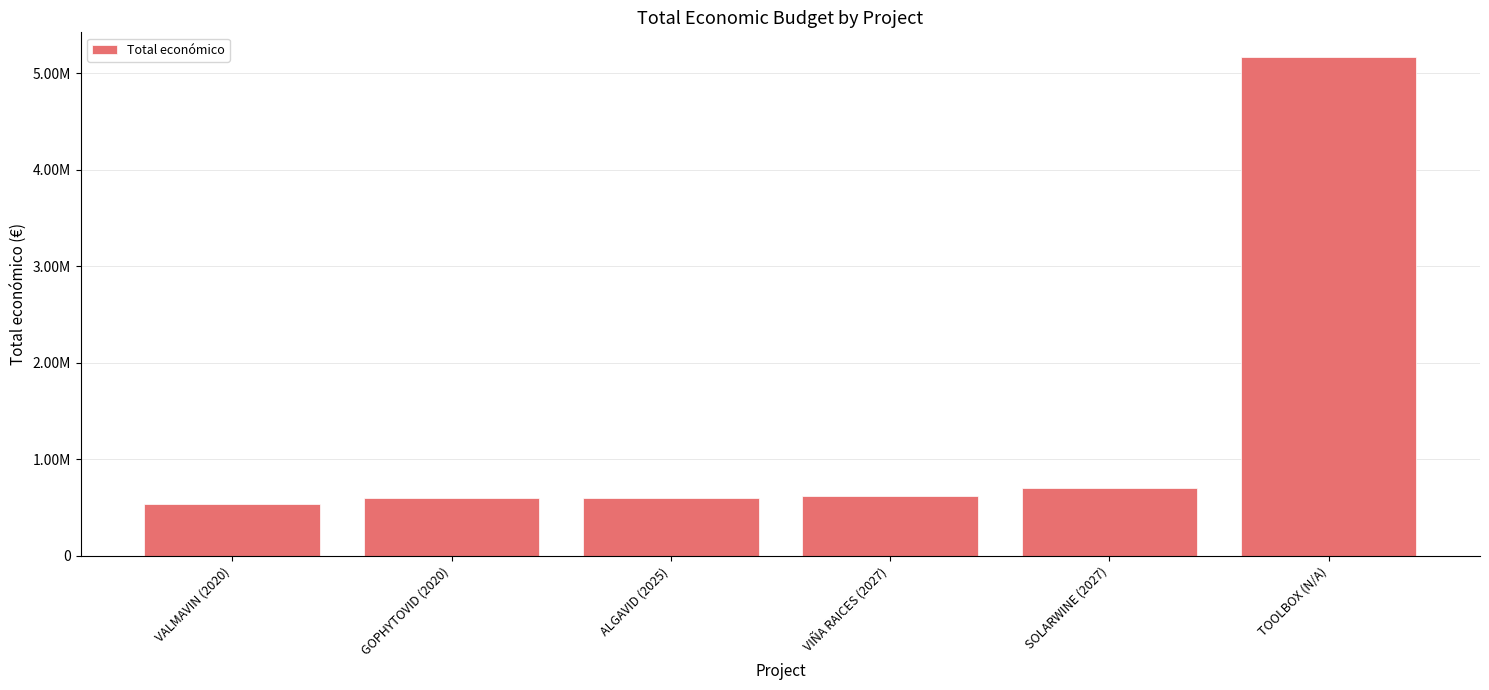

What is the smallest value displayed?

540000